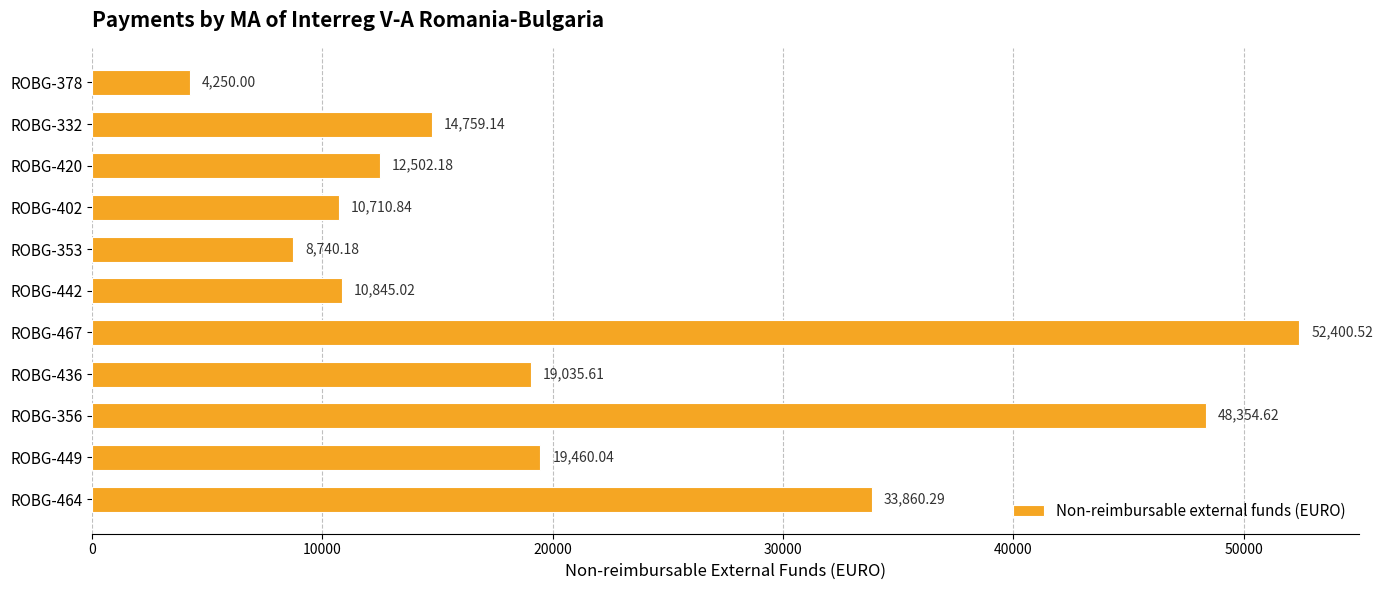

What is the change in value from ROBG-449 to ROBG-353?

-10719.9